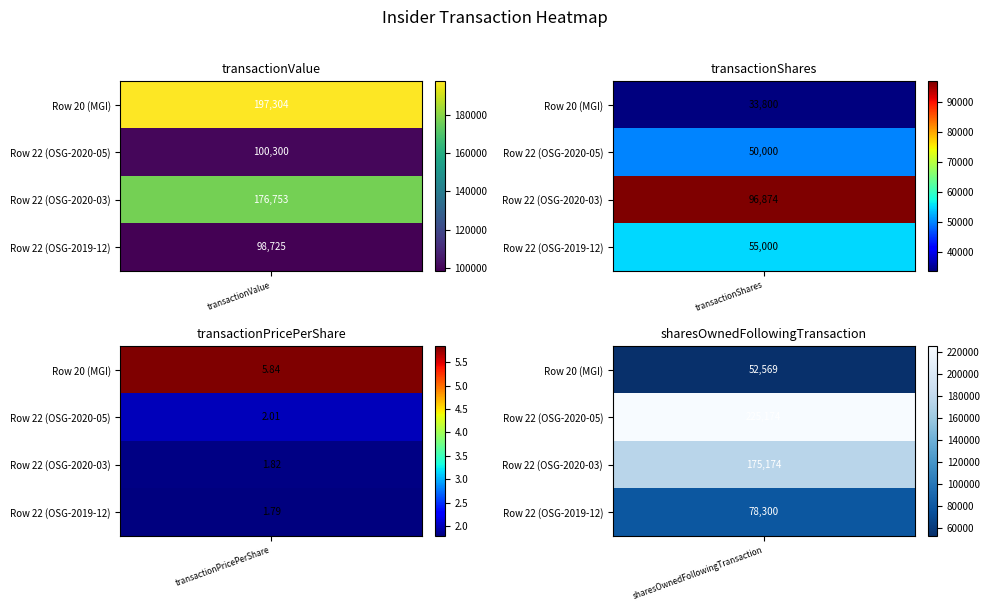

Reading right to left, list all the values displayed in this chart.

transactionValue: 3=98725.0	2=176753.0	1=100300.0	0=197304.0
transactionShares: 3=55000.0	2=96874.0	1=50000.0	0=33800.0
transactionPricePerShare: 3=1.8	2=1.8	1=2.0	0=5.8
sharesOwnedFollowingTransaction: 3=78300.0	2=175174.0	1=225174.0	0=52569.0